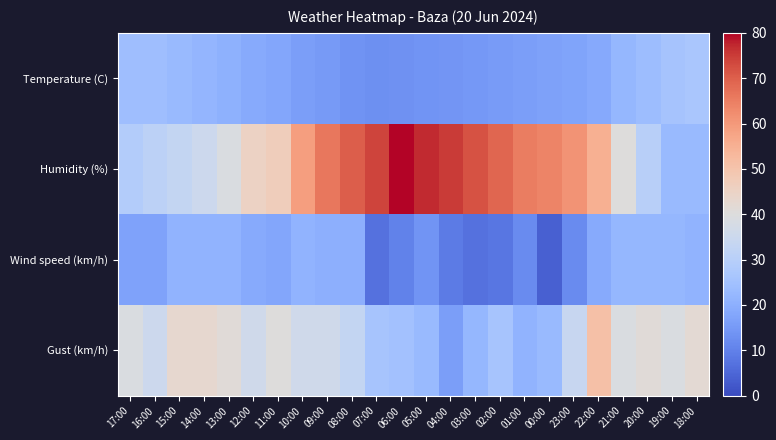

At which category is the sum across all series the highest?

22:00